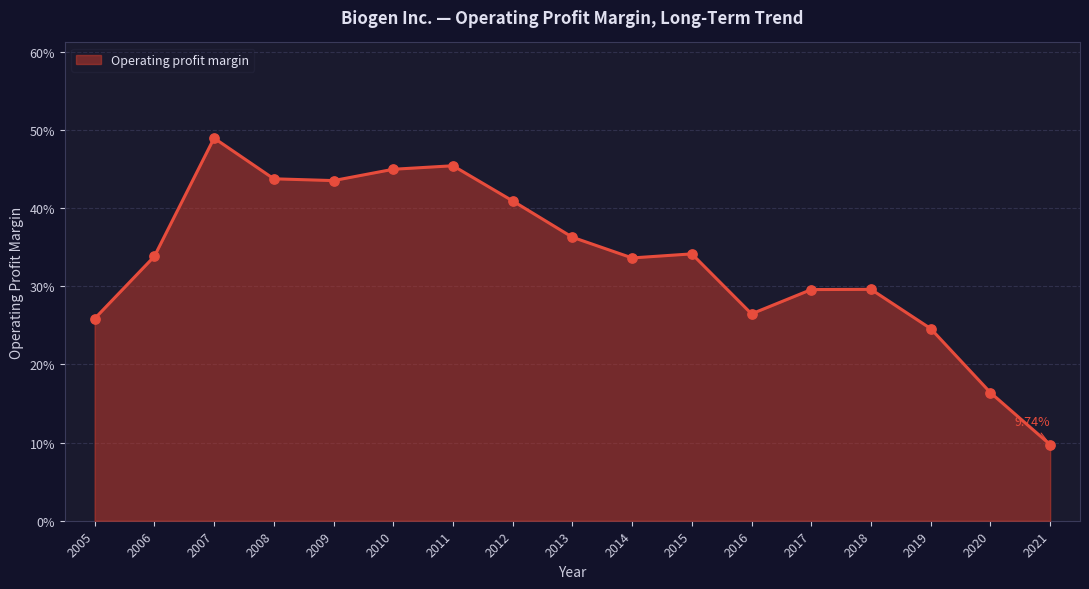

What is the change in value from 2007 to 2013?

-0.1